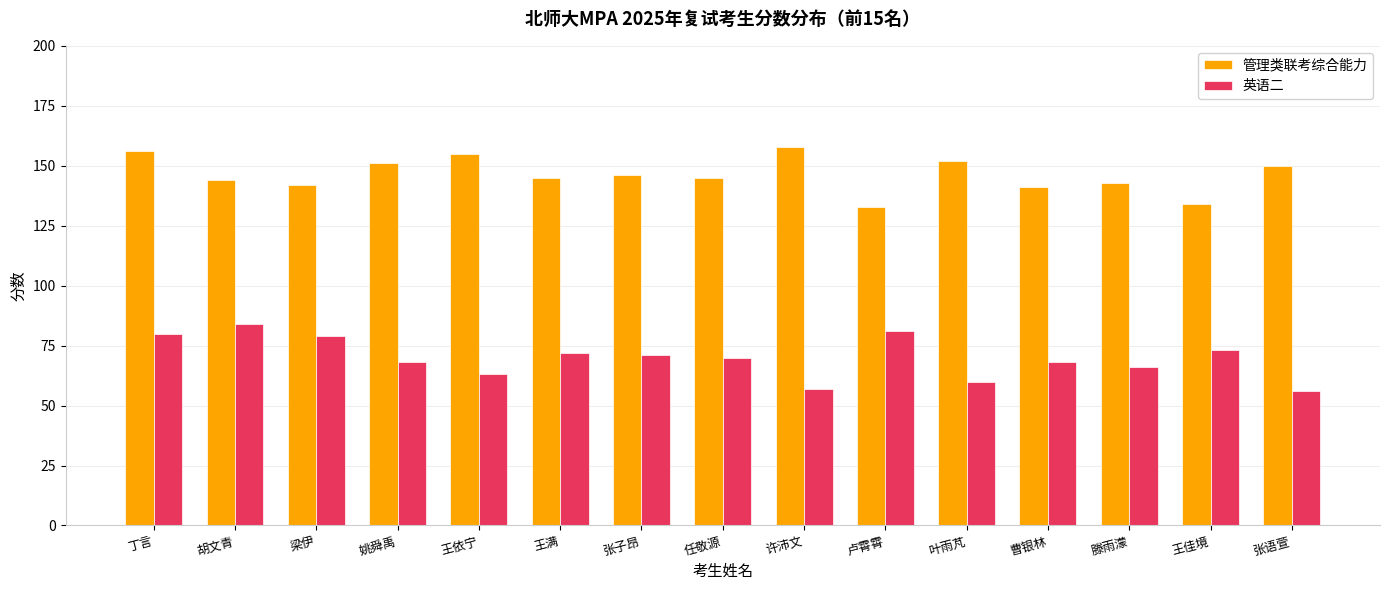

What is the difference between the highest and lowest values at 张语萱?

94